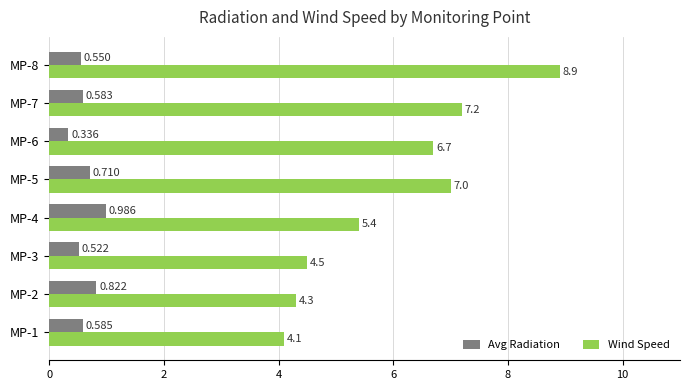

Which series has the largest total across all categories?

Wind Speed